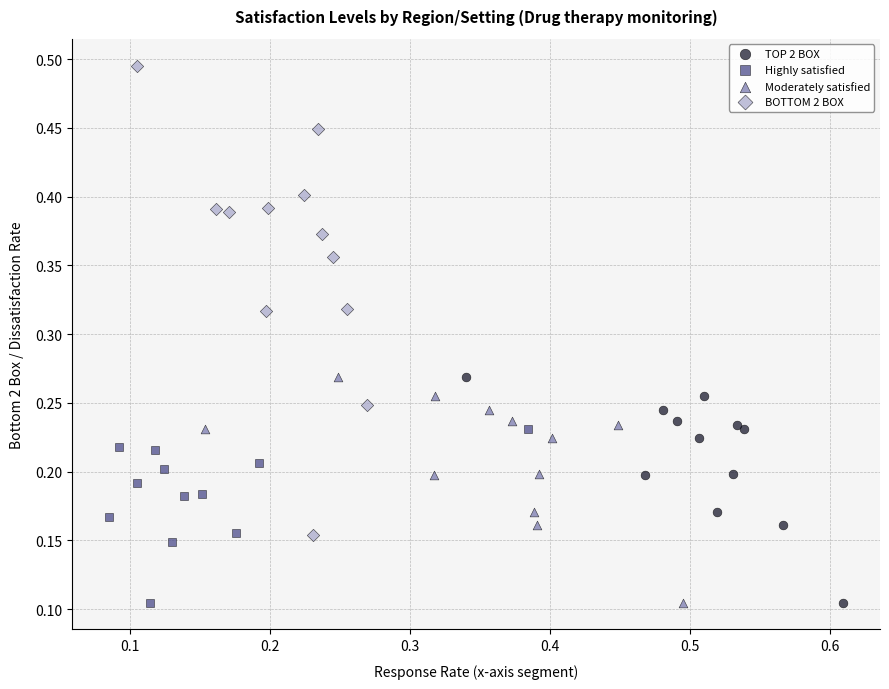

What are all the series names shown in the legend?

TOP 2 BOX, Highly satisfied, Moderately satisfied, BOTTOM 2 BOX